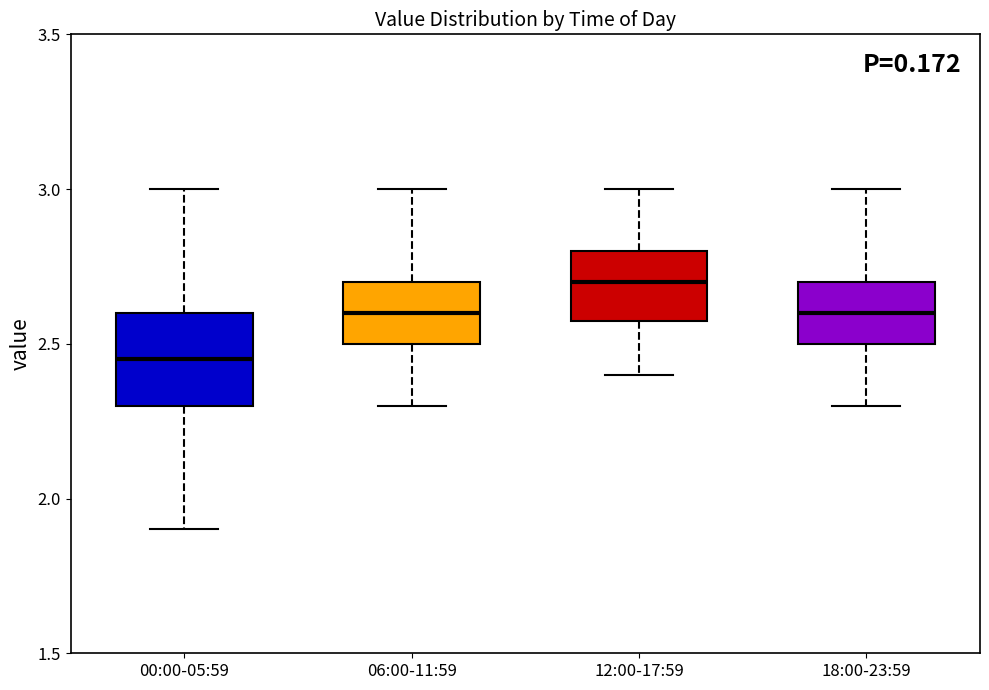

Which box is the tallest, from its lower edge to its upper edge?

00:00-05:59